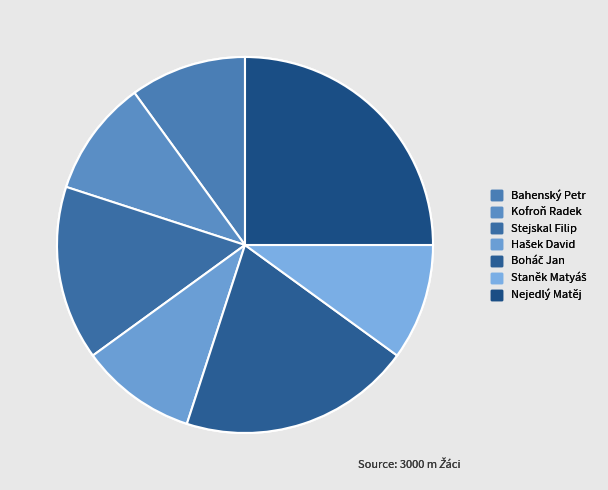

Count the number of slices in the pie.

7